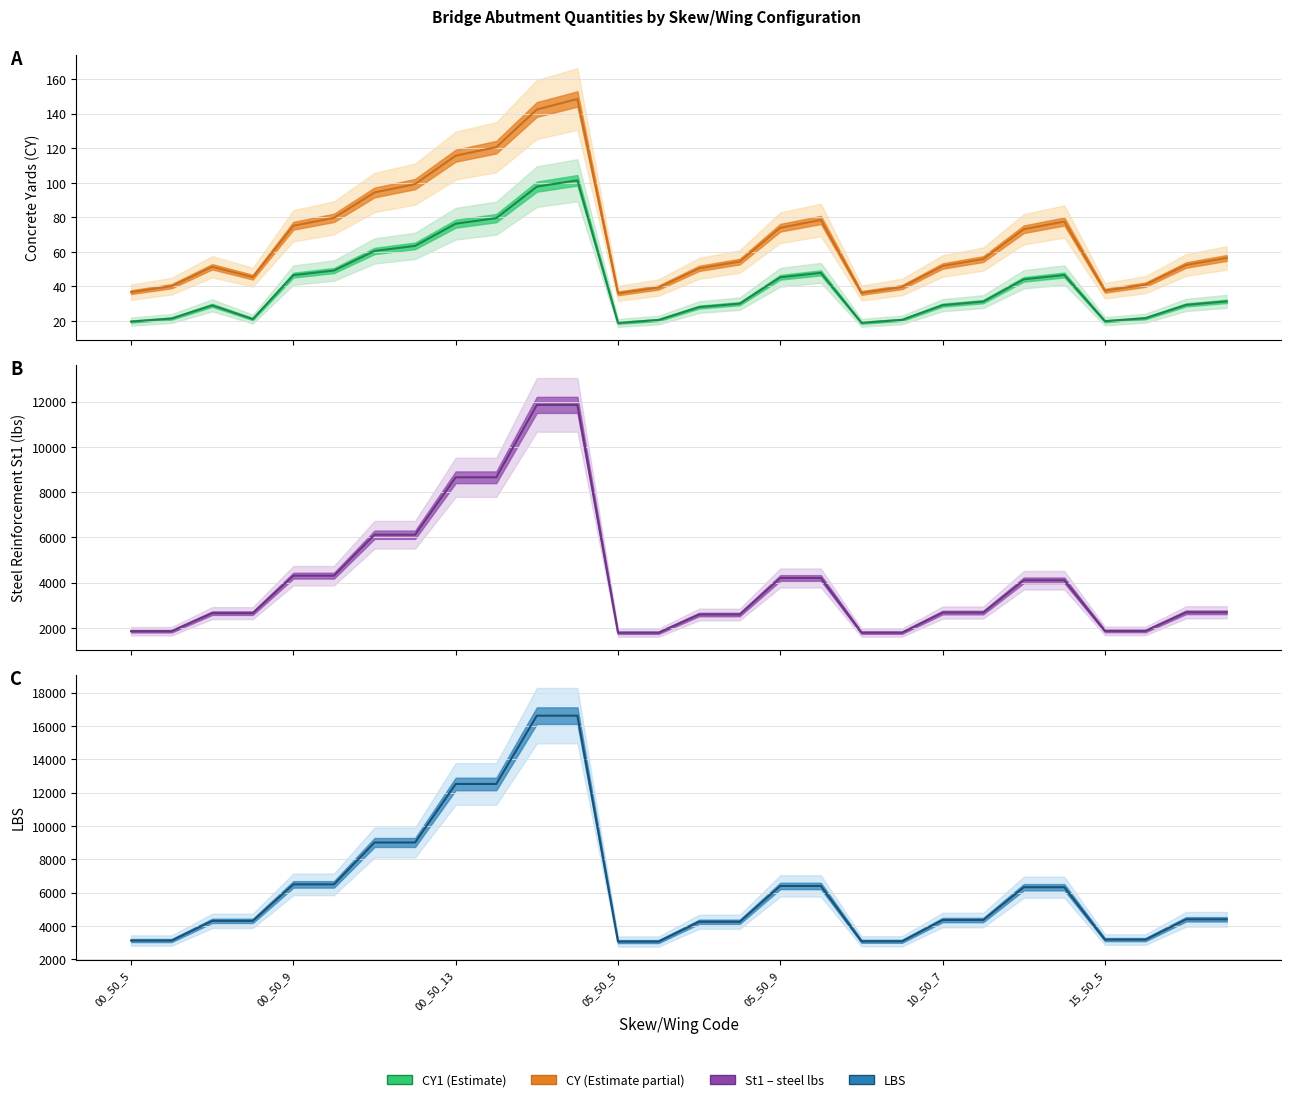

True or false: CY1 and LBS intersect in this chart.

False